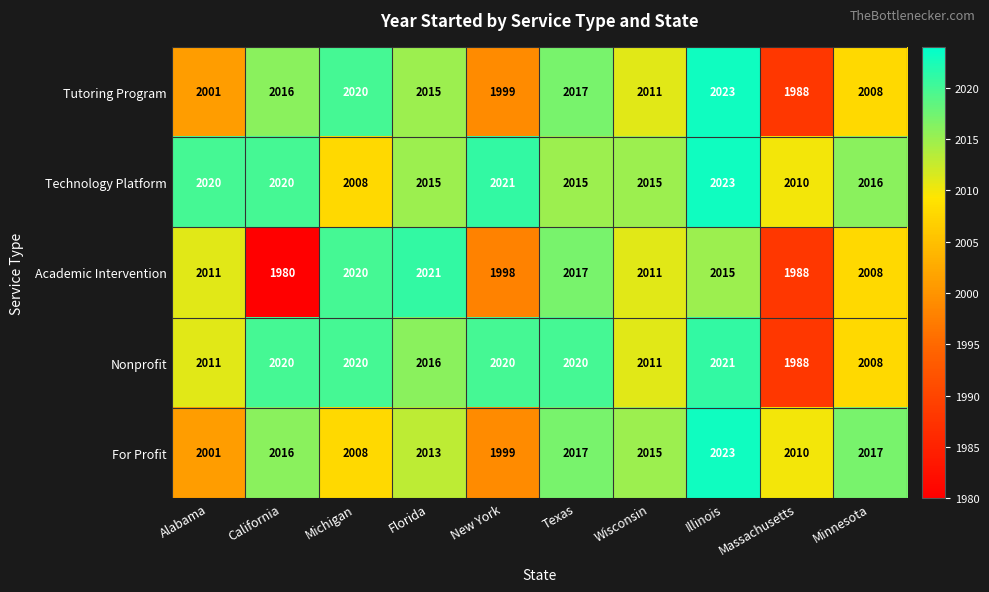

The For Profit series shows 1041 at Texas. True or false?

False